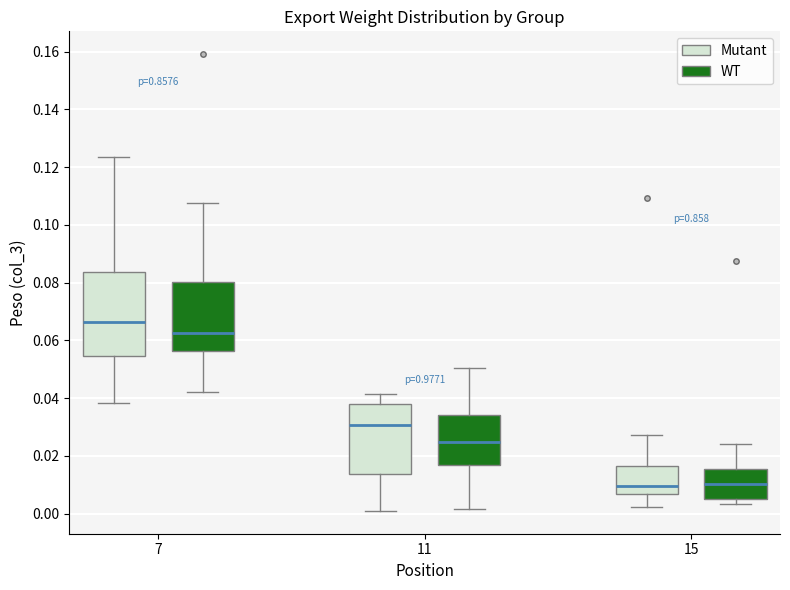

Which box is the tallest, from its lower edge to its upper edge?

7 (Mutant)